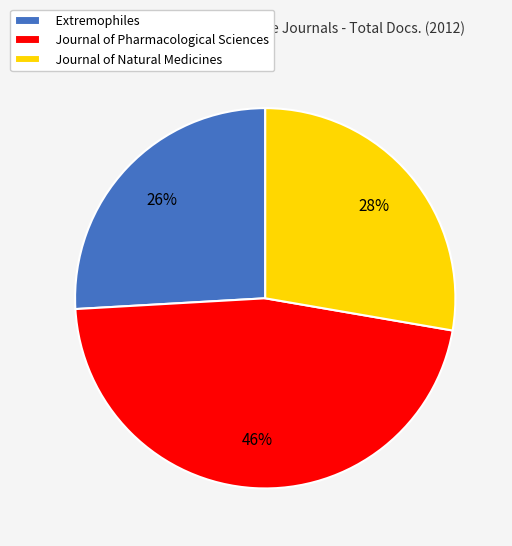

To the nearest percent, what is the average slice percentage?

33%